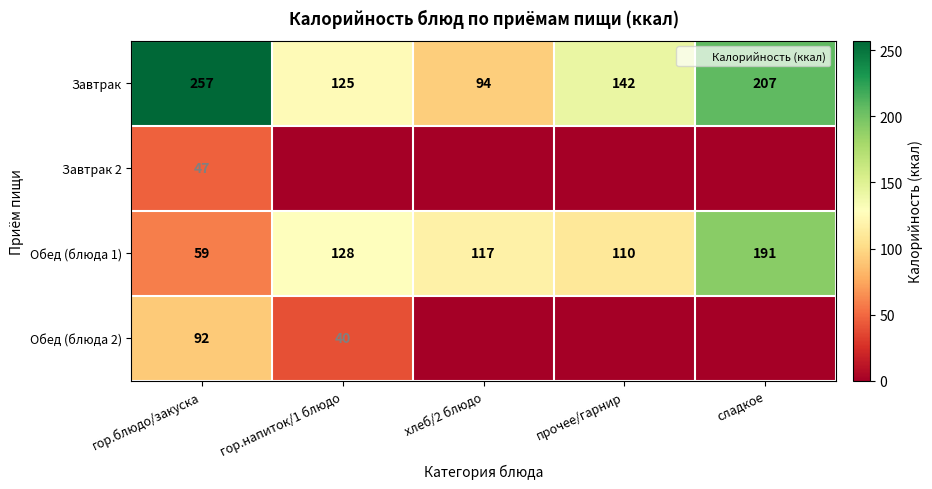

Which series has the largest total across all categories?

Завтрак